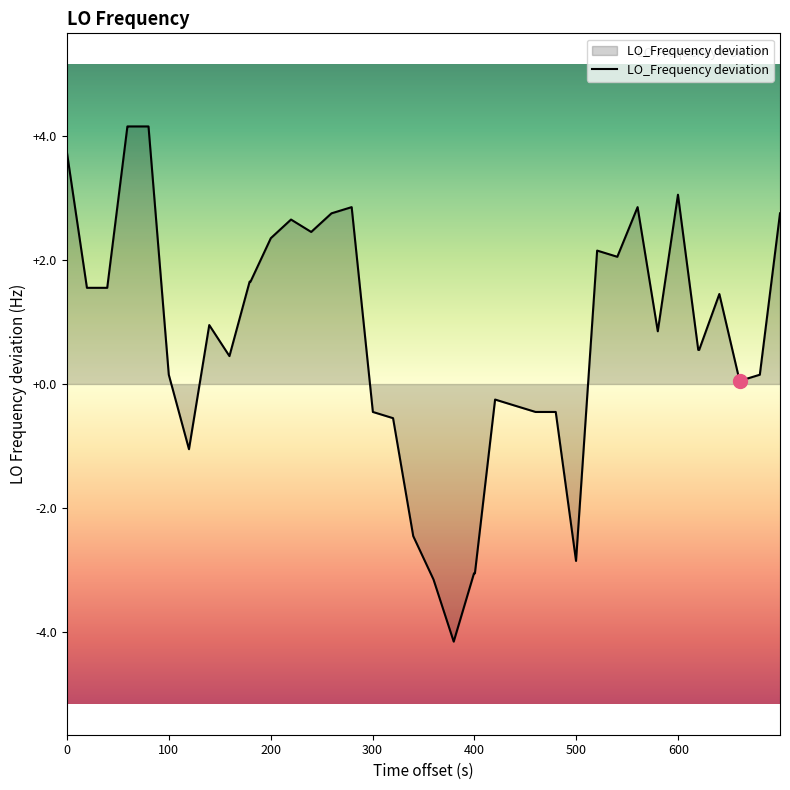

What is the maximum value shown in the chart?

4.2